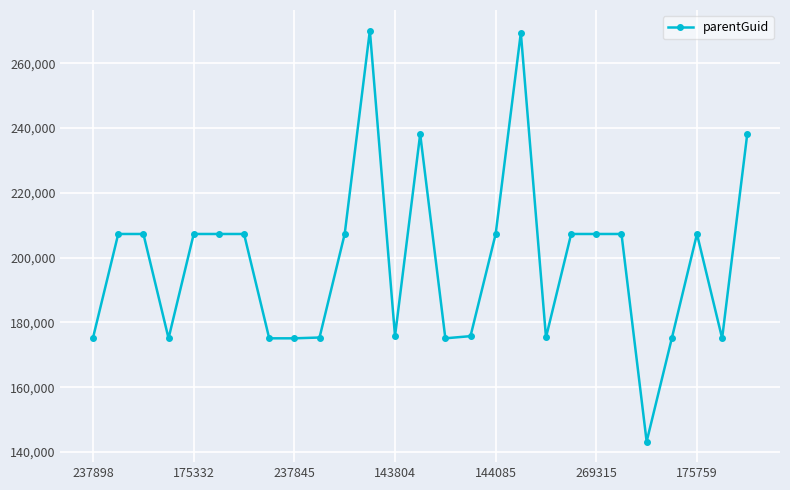

How many values are below 207292?

12